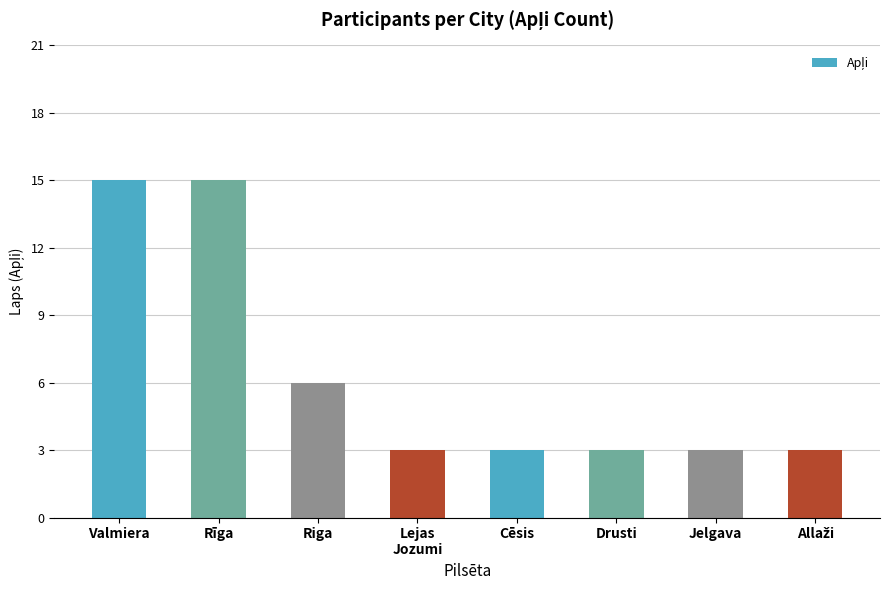

How many values are between 3 and 15?

8